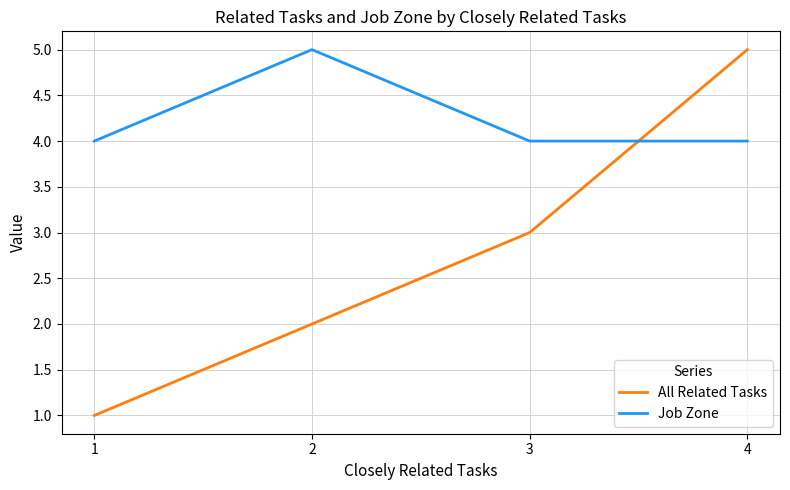

Which series has the largest total across all categories?

Job Zone